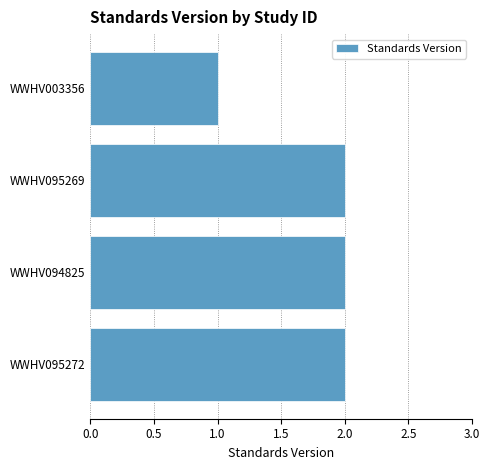

Reading bottom to top, list all the values displayed in this chart.

WWHV095272=2	WWHV094825=2	WWHV095269=2	WWHV003356=1